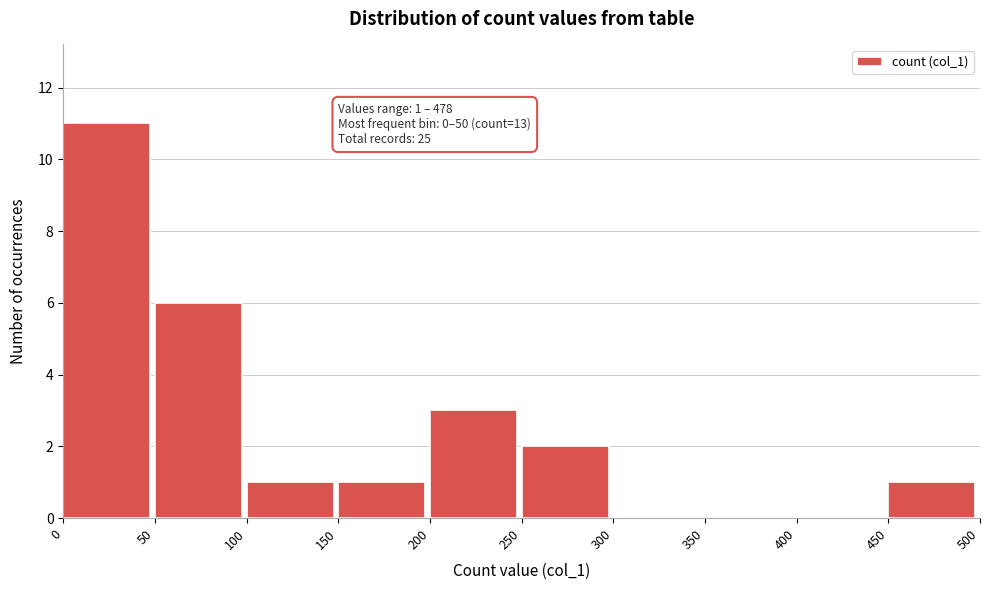

Reading left to right, list all the values displayed in this chart.

0=11	50=6	100=1	150=1	200=3	250=2	300=0	350=0	400=0	450=1